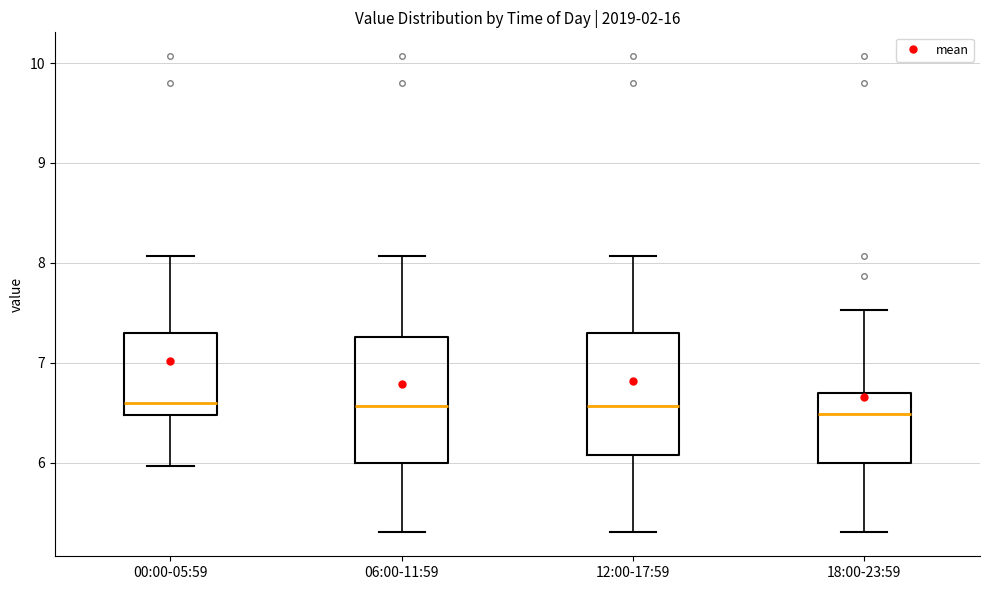

Reading left to right, read every box against the y-axis: the position of its median line, the range the box covers, and the ends of its whiskers. The values are not printed on the chart, so give them approximately, as read against the axis.

00:00-05:59: median 6.6, box 6.5 to 7.3, whiskers 6.0 to 8.1
06:00-11:59: median 6.6, box 6.0 to 7.3, whiskers 5.3 to 8.1
12:00-17:59: median 6.6, box 6.1 to 7.3, whiskers 5.3 to 8.1
18:00-23:59: median 6.5, box 6.0 to 6.7, whiskers 5.3 to 7.5